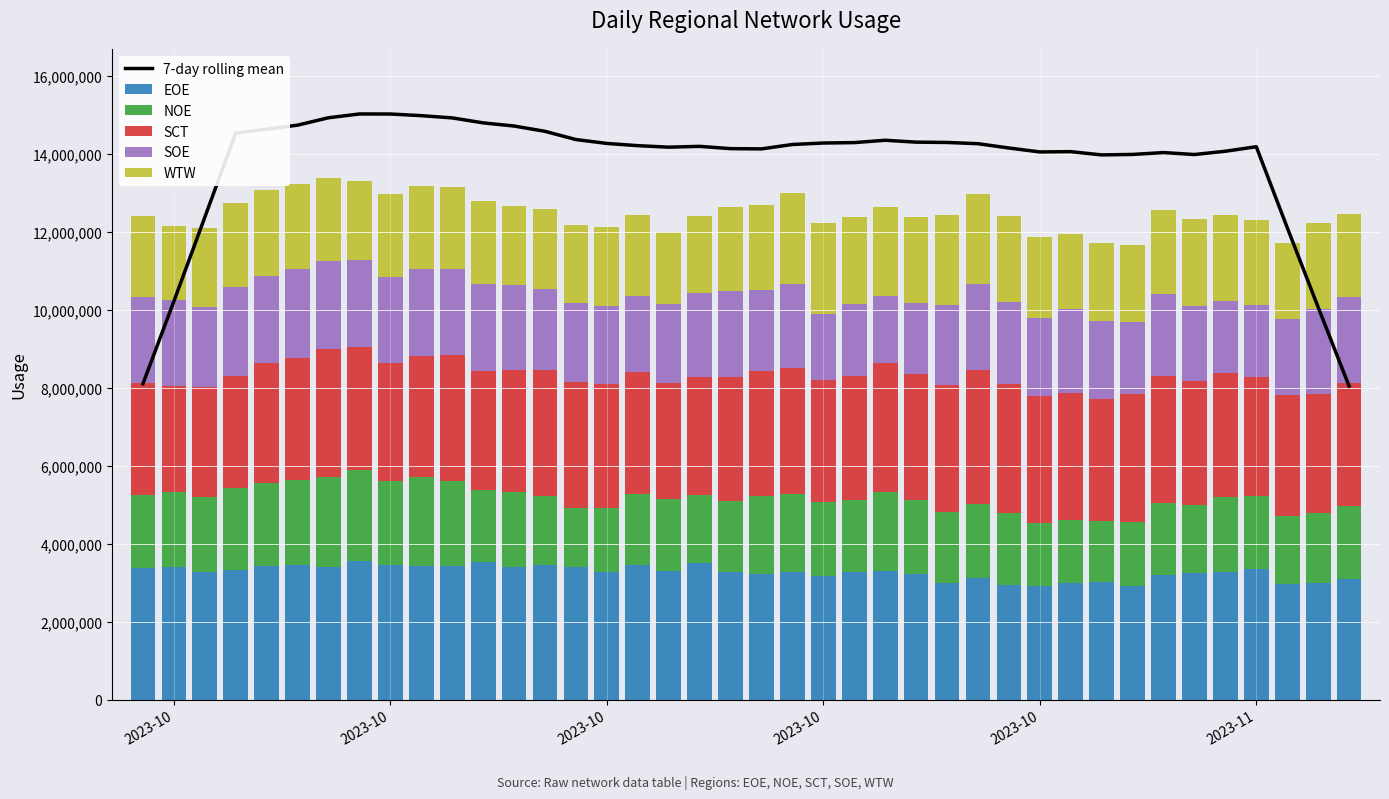

At how many categories does at least one series exceed 6953765?

40